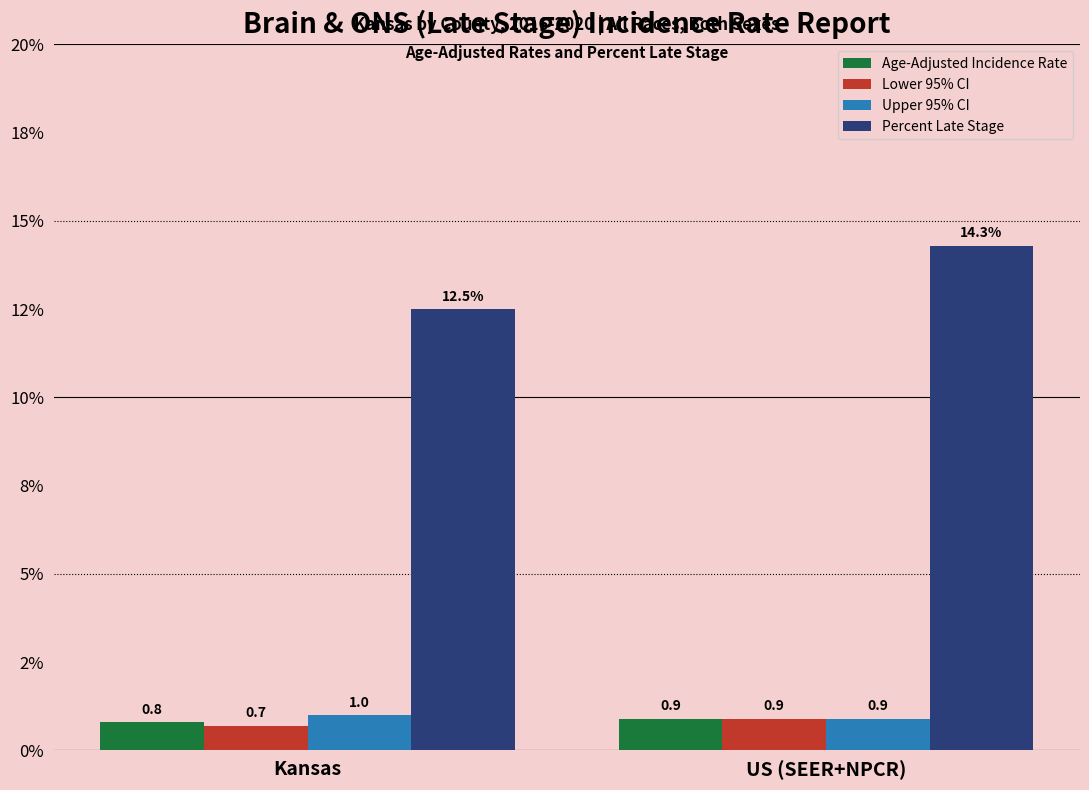

Reading right to left, what are all the values shown in this chart?

Age-Adjusted Incidence Rate: 0.9	0.8
Lower 95% CI: 0.9	0.7
Upper 95% CI: 0.9	1.0
Percent Late Stage: 14.3	12.5